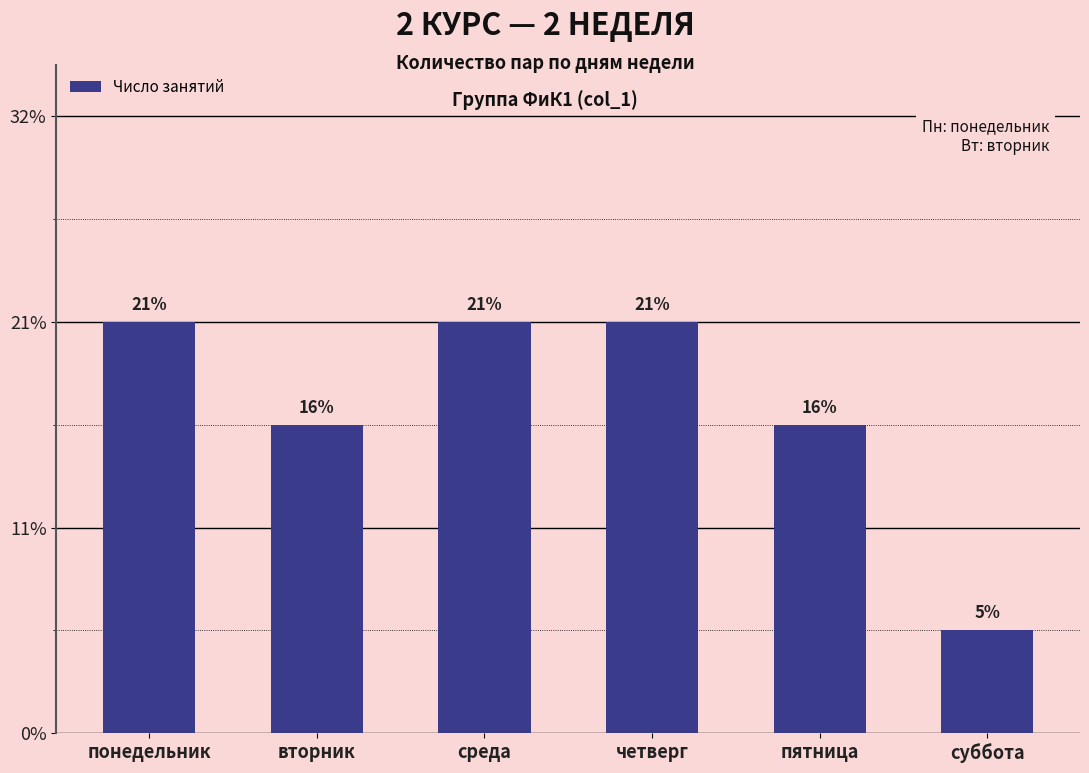

Rank the categories by value from highest to lowest.

понедельник, среда, четверг, вторник, пятница, суббота